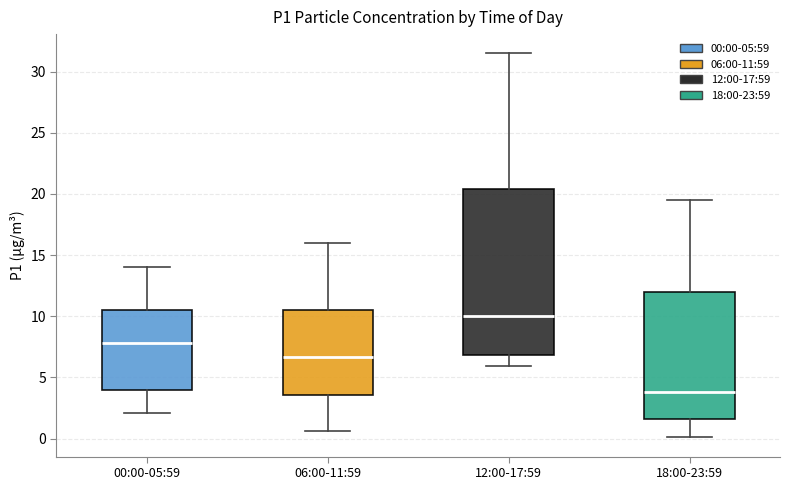

Which box is the tallest, from its lower edge to its upper edge?

12:00-17:59